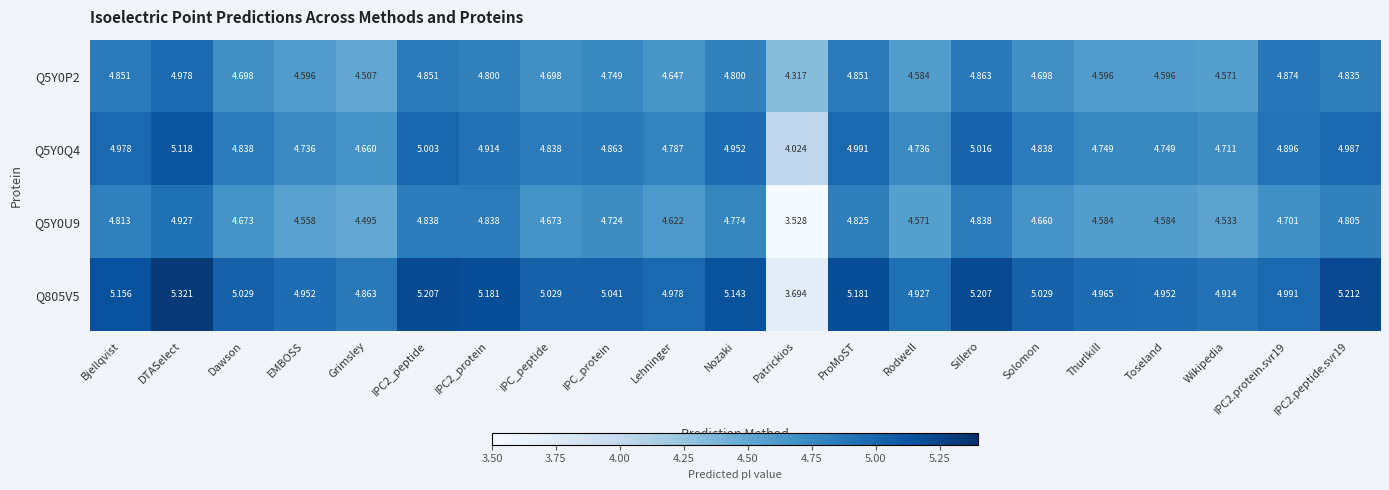

At which category is the sum across all series the highest?

DTASelect